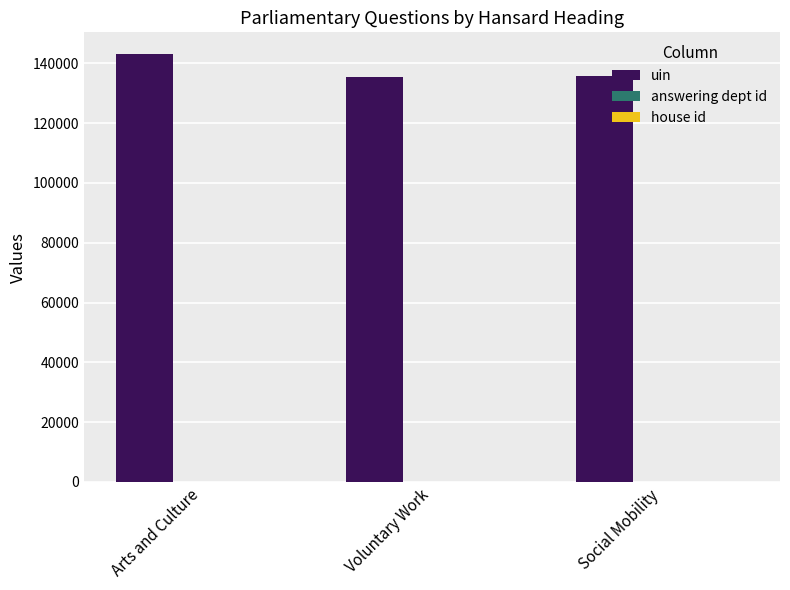

Are the bars grouped side by side (vs. stacked)?

Yes